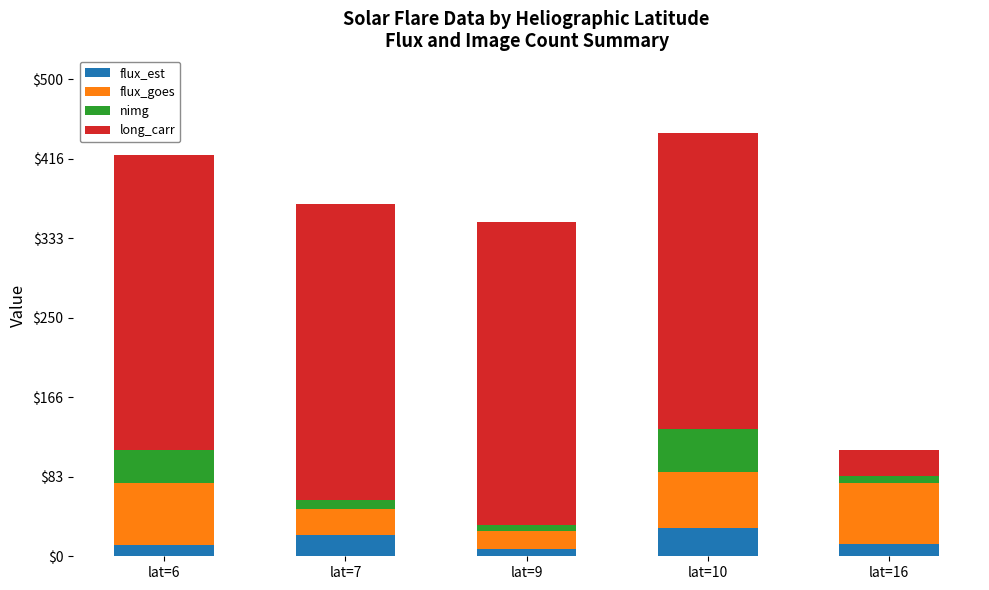

What is the maximum value for flux_est?

29.8